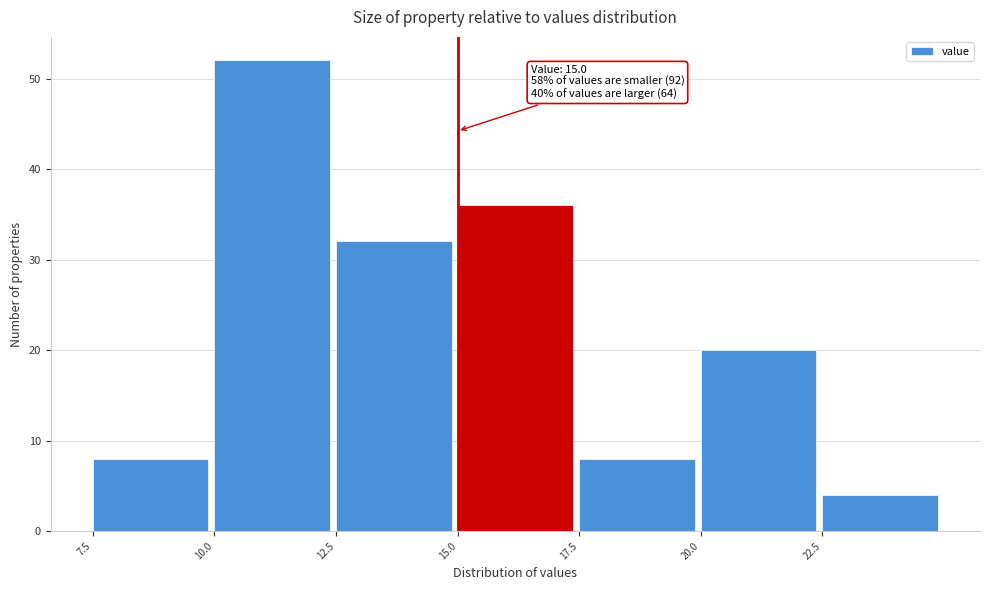

Over which range of the x-axis is the bar tallest?

10.0 to 12.5